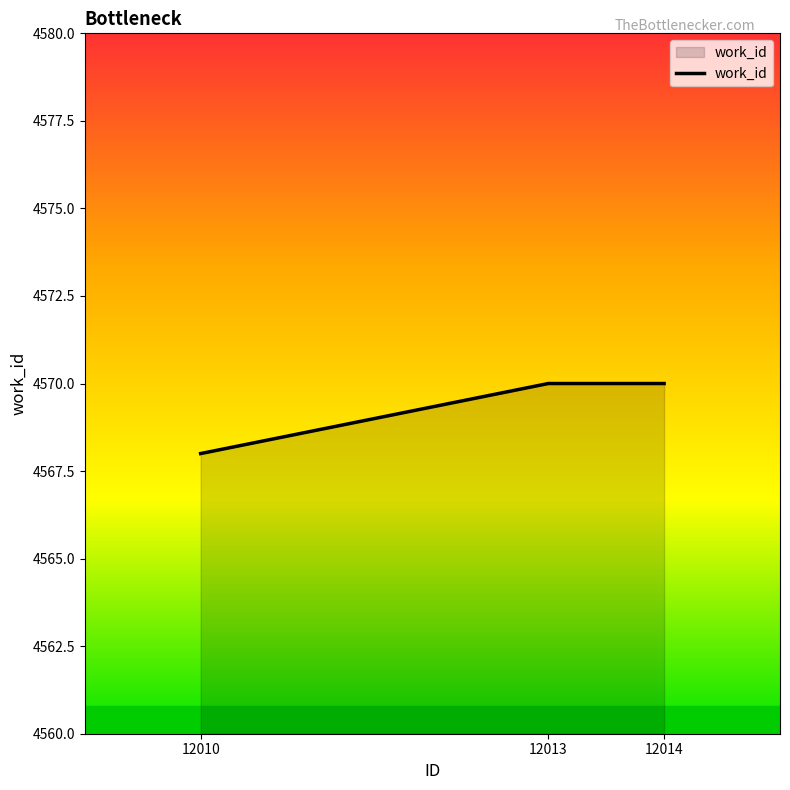

What is the smallest value displayed?

4568